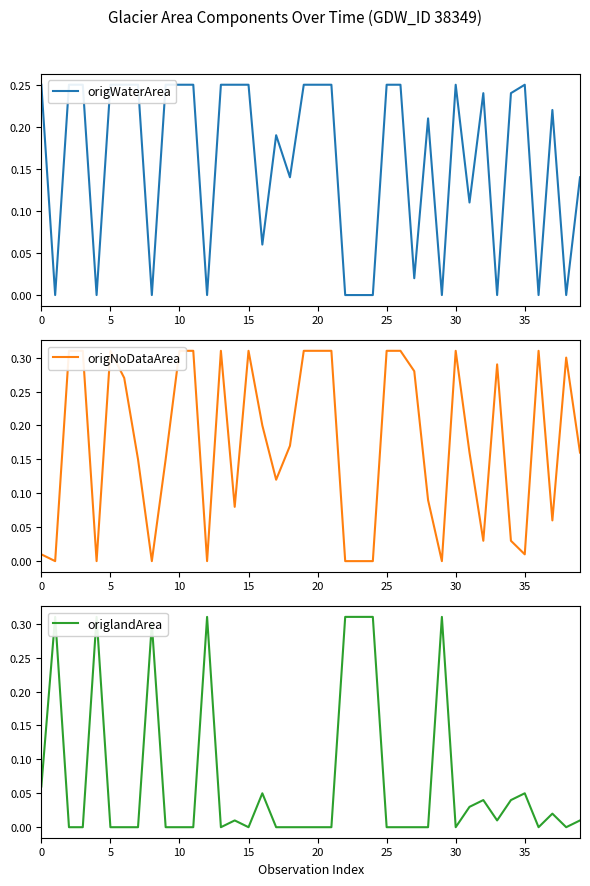

How many data points in origWaterArea are above 0?

29